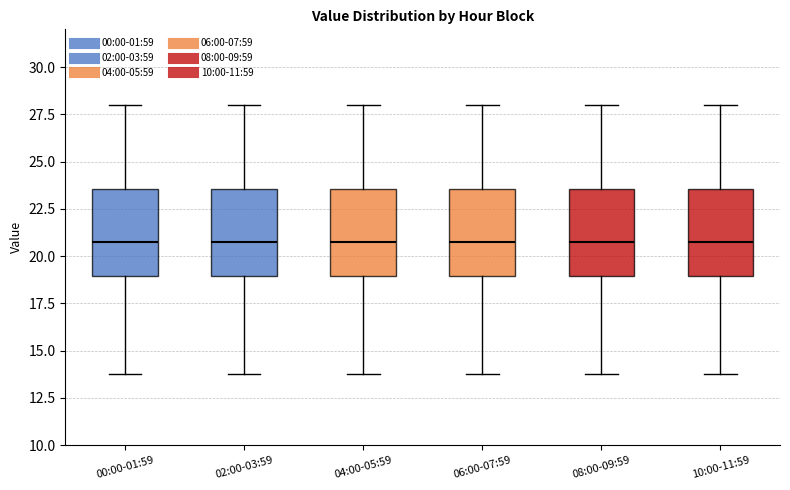

Reading left to right, read every box against the y-axis: the position of its median line, the range the box covers, and the ends of its whiskers. The values are not printed on the chart, so give them approximately, as read against the axis.

00:00-01:59: median 21.0, box 19.0 to 23.5, whiskers 14.0 to 28.0
02:00-03:59: median 21.0, box 19.0 to 23.5, whiskers 14.0 to 28.0
04:00-05:59: median 21.0, box 19.0 to 23.5, whiskers 14.0 to 28.0
06:00-07:59: median 21.0, box 19.0 to 23.5, whiskers 14.0 to 28.0
08:00-09:59: median 21.0, box 19.0 to 23.5, whiskers 14.0 to 28.0
10:00-11:59: median 21.0, box 19.0 to 23.5, whiskers 14.0 to 28.0